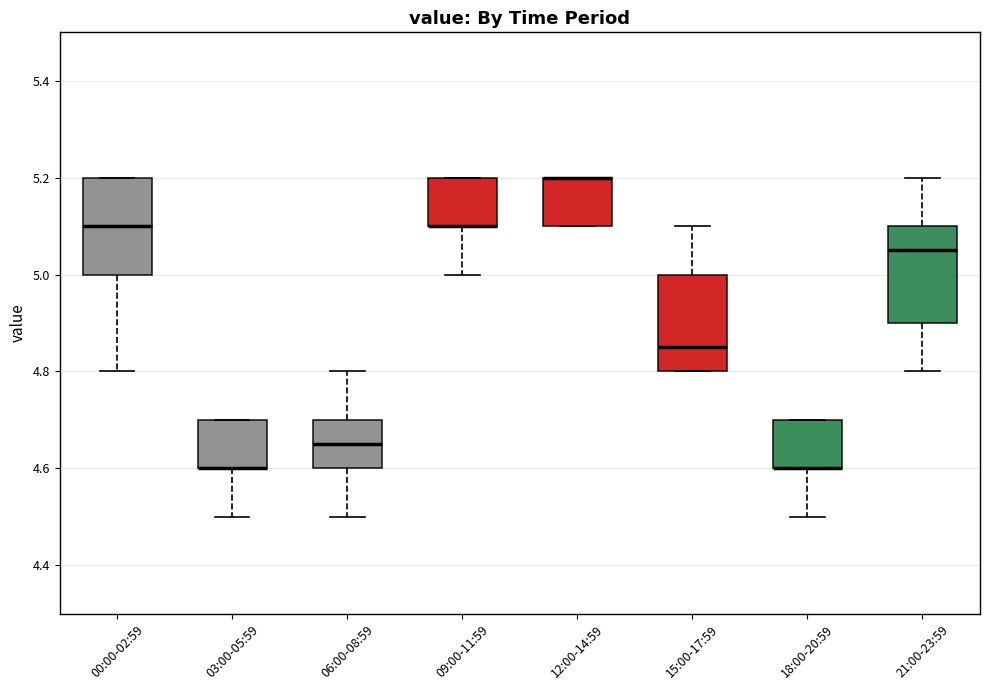

Reading left to right, read every box against the y-axis: the position of its median line, the range the box covers, and the ends of its whiskers. The values are not printed on the chart, so give them approximately, as read against the axis.

00:00-02:59: median 5.10, box 5.00 to 5.20, whiskers 4.80 to 5.20
03:00-05:59: median 4.60 (drawn on the box's lower edge), box 4.60 to 4.70, whiskers 4.50 to 4.70
06:00-08:59: median 4.66, box 4.60 to 4.70, whiskers 4.50 to 4.80
09:00-11:59: median 5.10 (drawn on the box's lower edge), box 5.10 to 5.20, whiskers 5.00 to 5.20
12:00-14:59: median 5.20 (drawn on the box's upper edge), box 5.10 to 5.20, whiskers 5.10 to 5.20
15:00-17:59: median 4.86, box 4.80 to 5.00, whiskers 4.80 to 5.10
18:00-20:59: median 4.60 (drawn on the box's lower edge), box 4.60 to 4.70, whiskers 4.50 to 4.70
21:00-23:59: median 5.06, box 4.90 to 5.10, whiskers 4.80 to 5.20